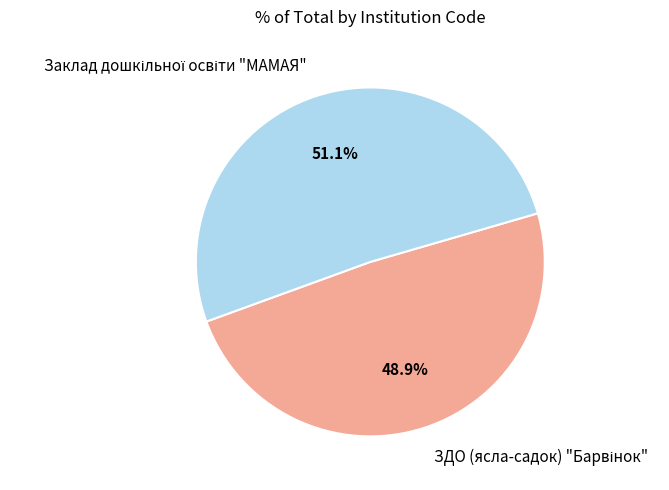

Is there any slice that represents more than half of the pie?

Yes